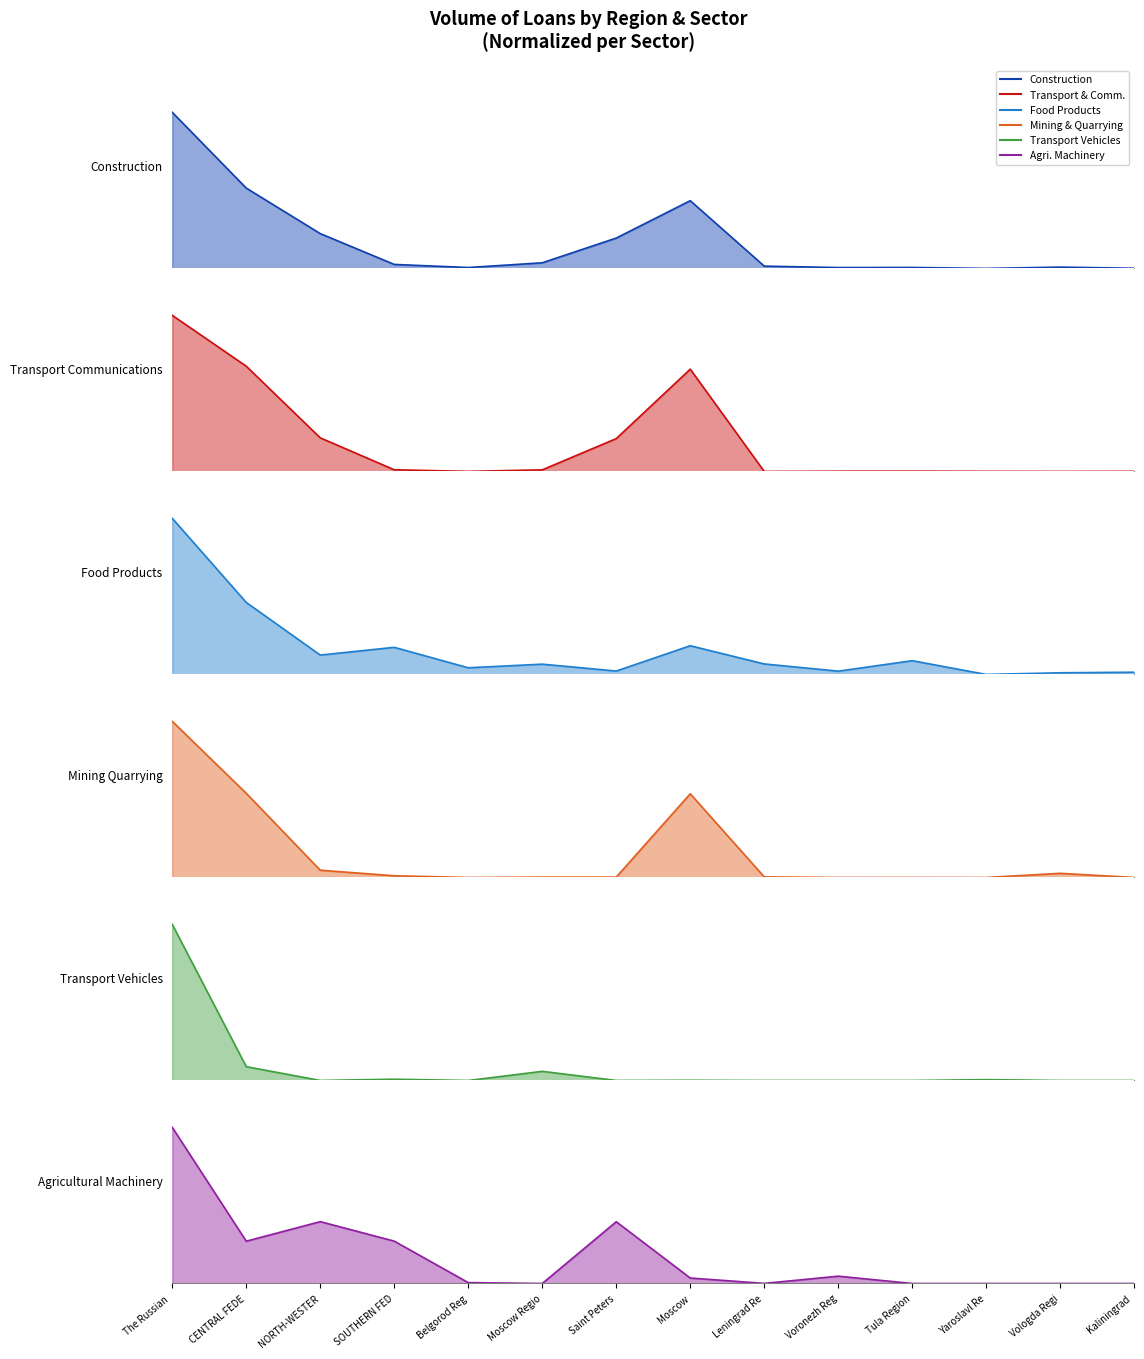

Which category has the highest value in the construction series?

The Russian